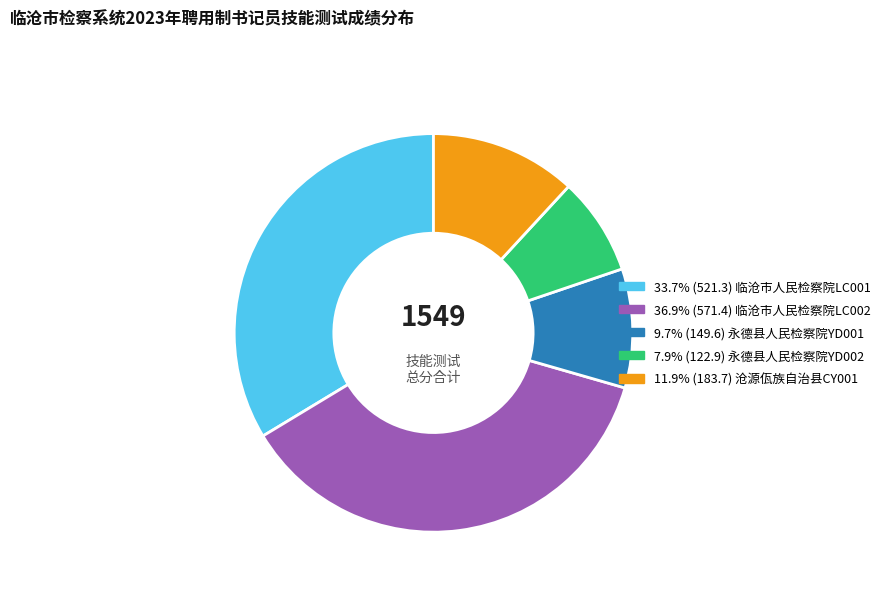

How many segments does this pie chart have?

5